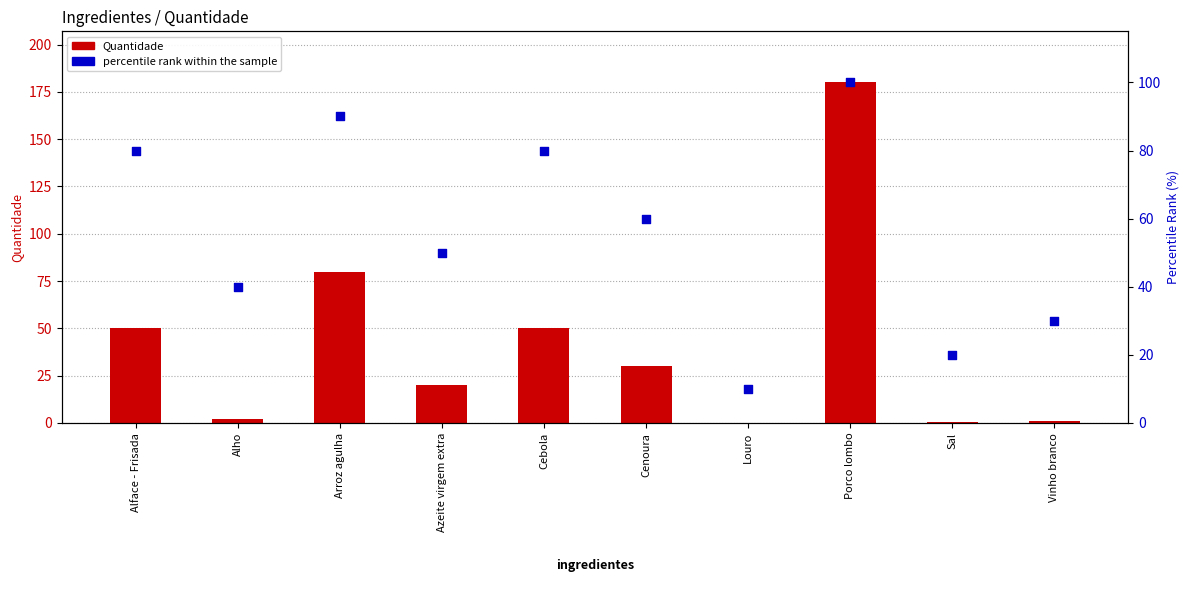

At how many categories does at least one series exceed 40?

6